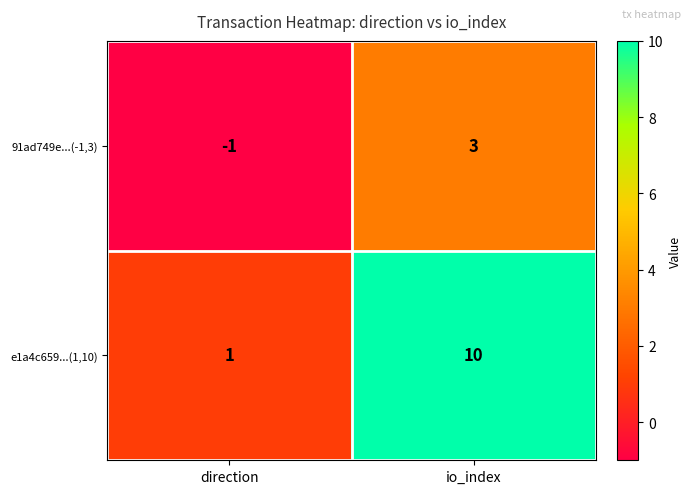

At which category is the sum across all series the highest?

io_index